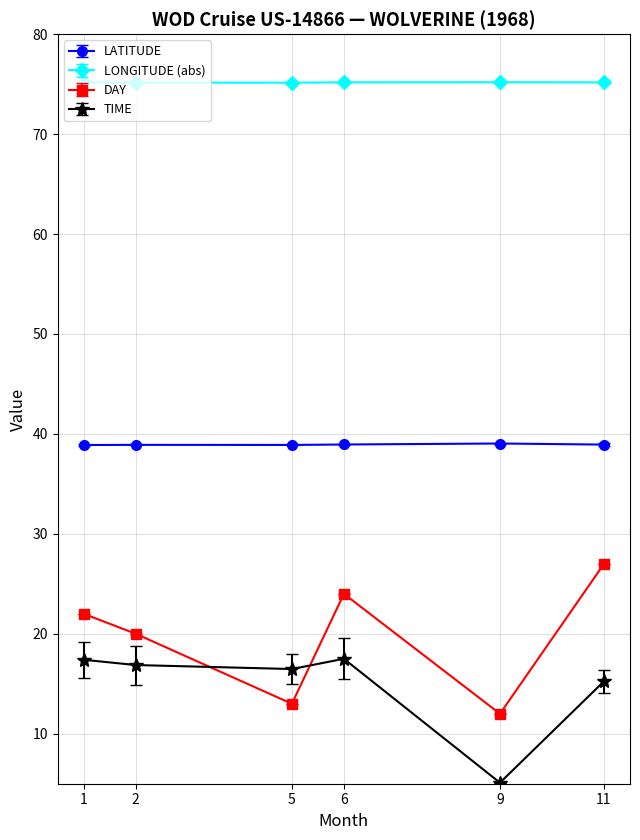

What is the approximate value of TIME at 1?

17.4